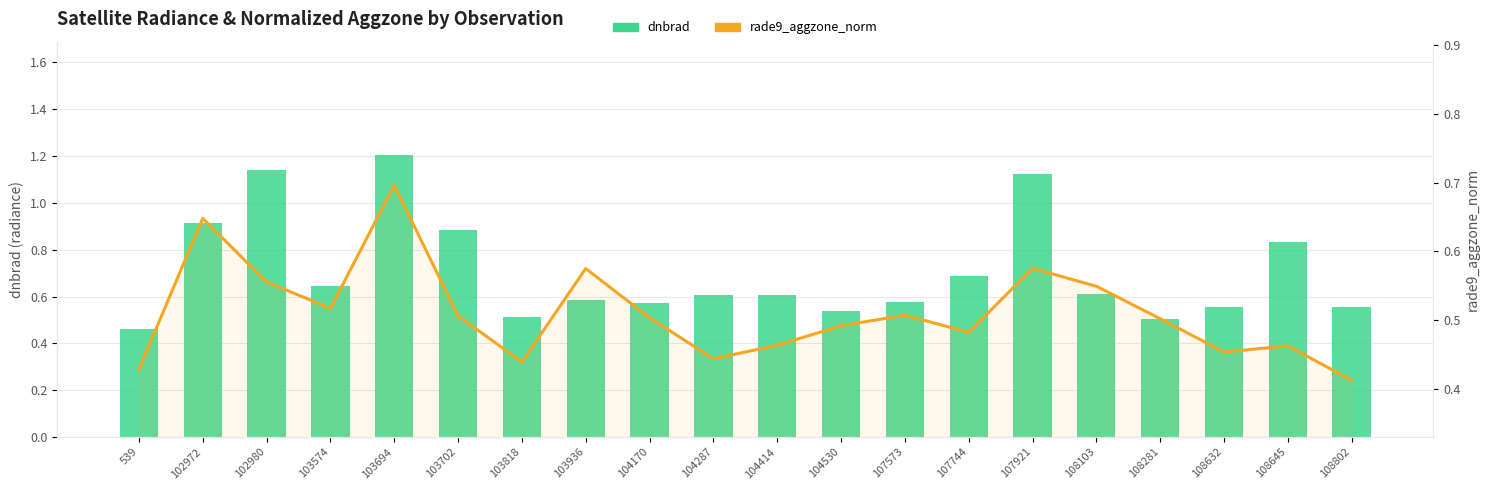

Reading left to right, what are all the values shown in this chart?

dnbrad: 0.5	0.9	1.1	0.6	1.2	0.9	0.5	0.6	0.6	0.6	0.6	0.5	0.6	0.7	1.1	0.6	0.5	0.6	0.8	0.6
rade9_aggzone_norm: 0.4	0.6	0.6	0.5	0.7	0.5	0.4	0.6	0.5	0.4	0.5	0.5	0.5	0.5	0.6	0.5	0.5	0.5	0.5	0.4